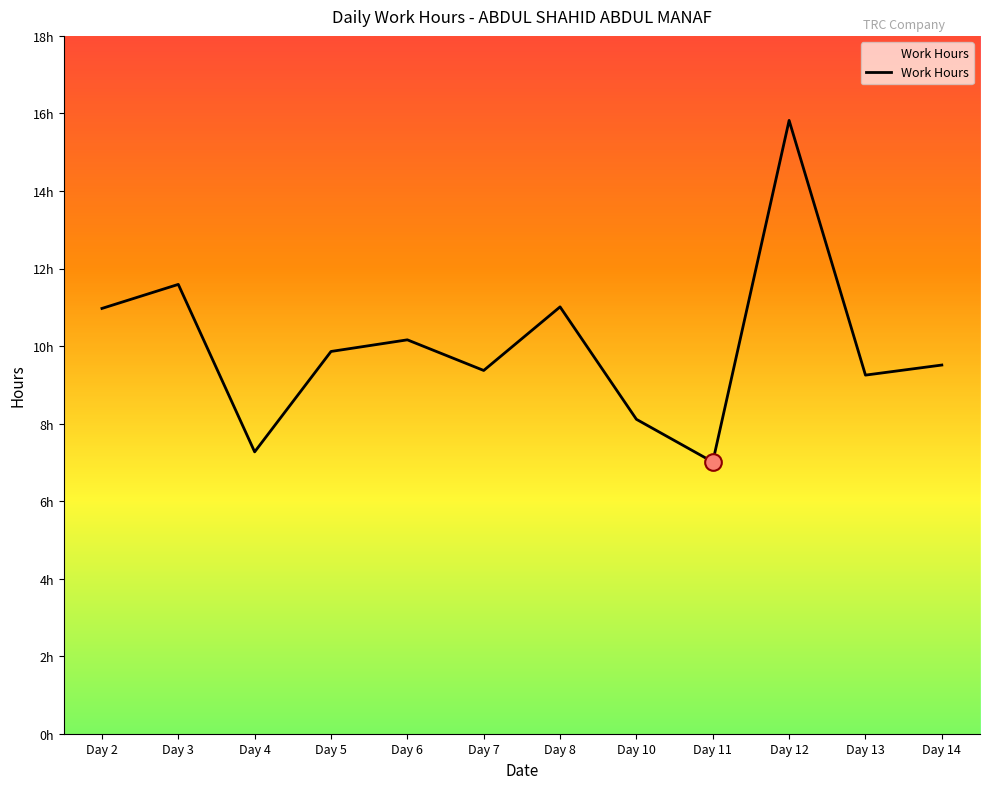

List the labels in order of value, smallest first.

Day 11, Day 4, Day 10, Day 13, Day 7, Day 14, Day 5, Day 6, Day 2, Day 8, Day 3, Day 12